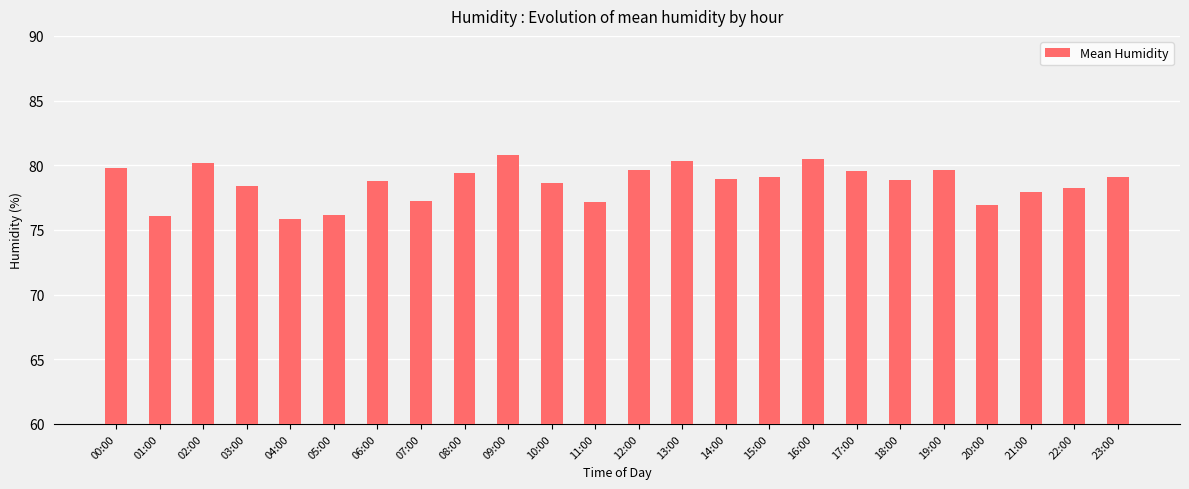

How many categories are shown in the chart?

24